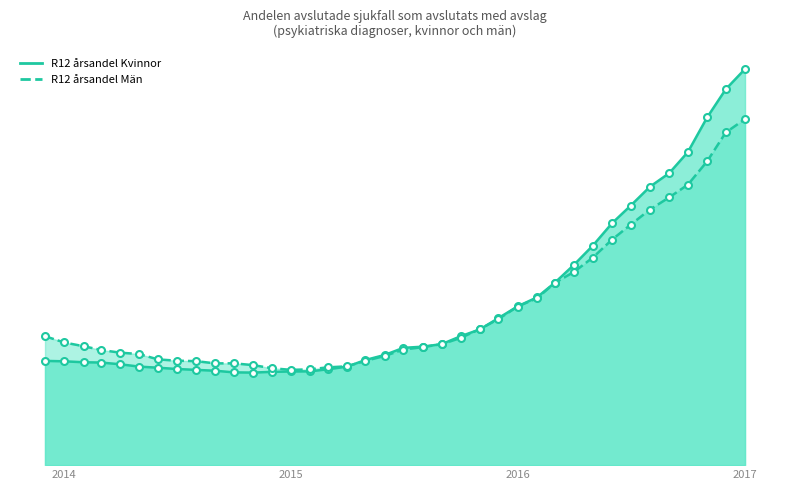

Rank the series by their average value, from highest to lowest.

R12 årsandel Kvinnor, R12 årsandel Män